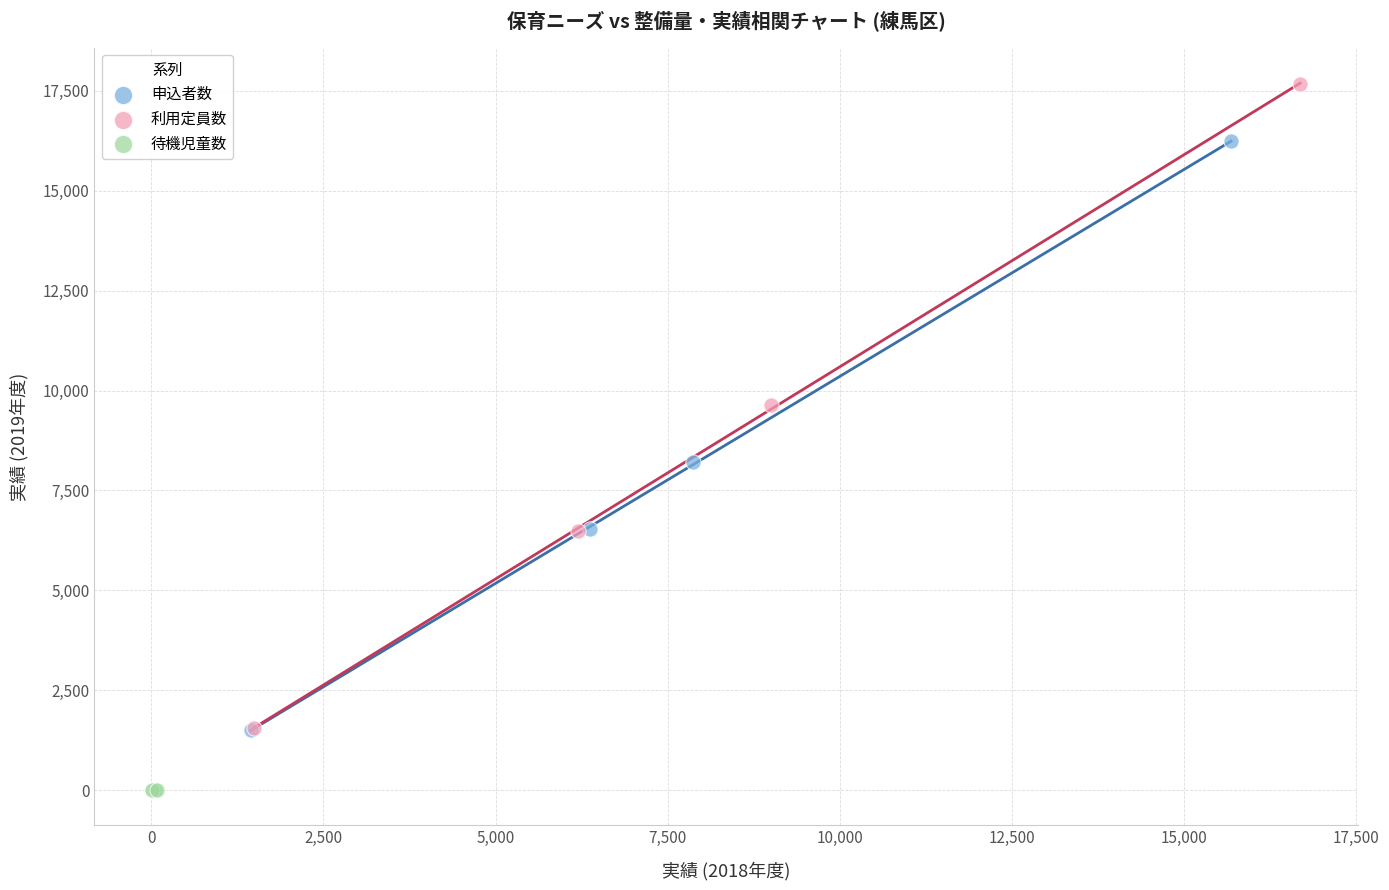

Which series has the widest spread of Y values?

利用定員数